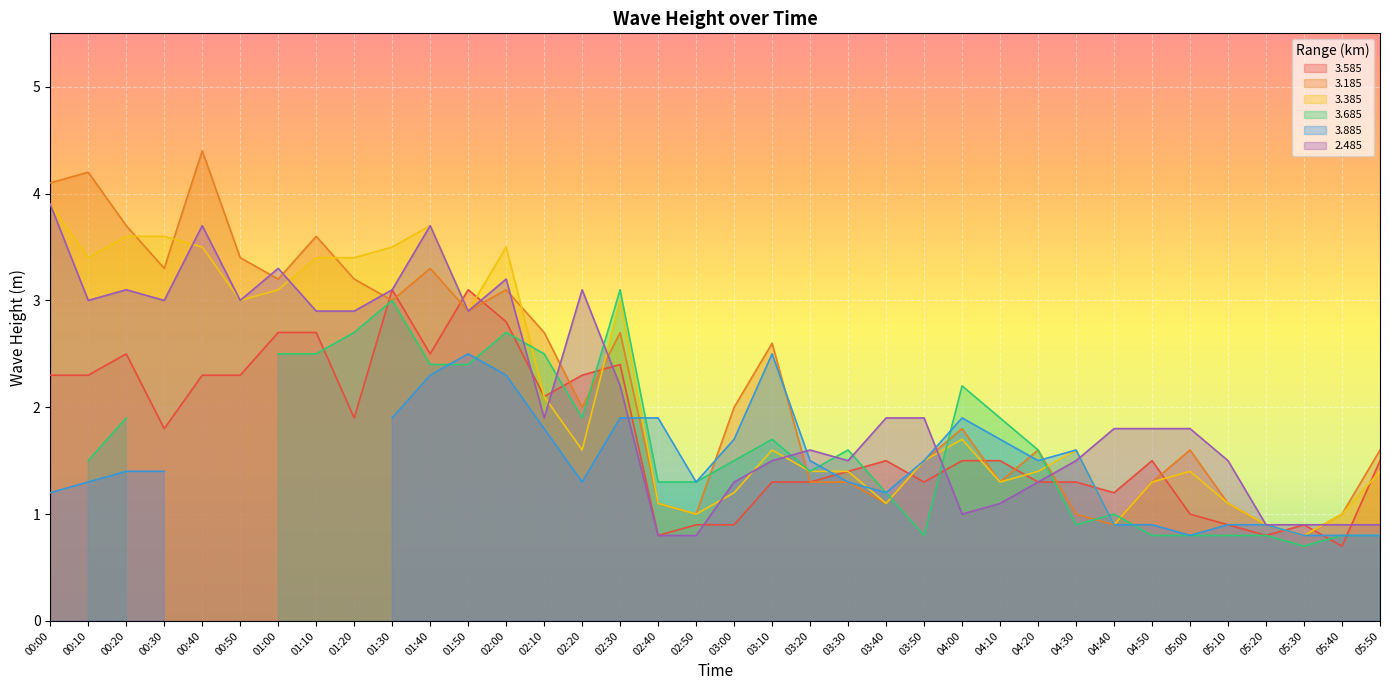

The value of 3.585 at 00:40 is 3.7. True or false?

False